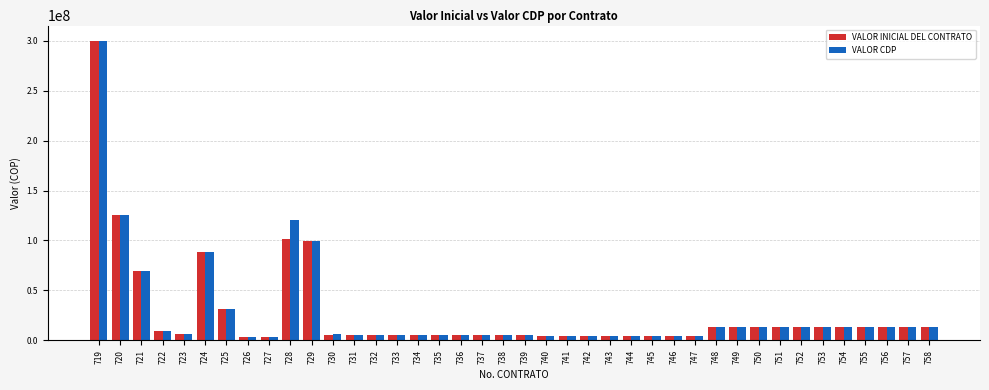

At which label is VALOR INICIAL DEL CONTRATO closest to 151863000?

720